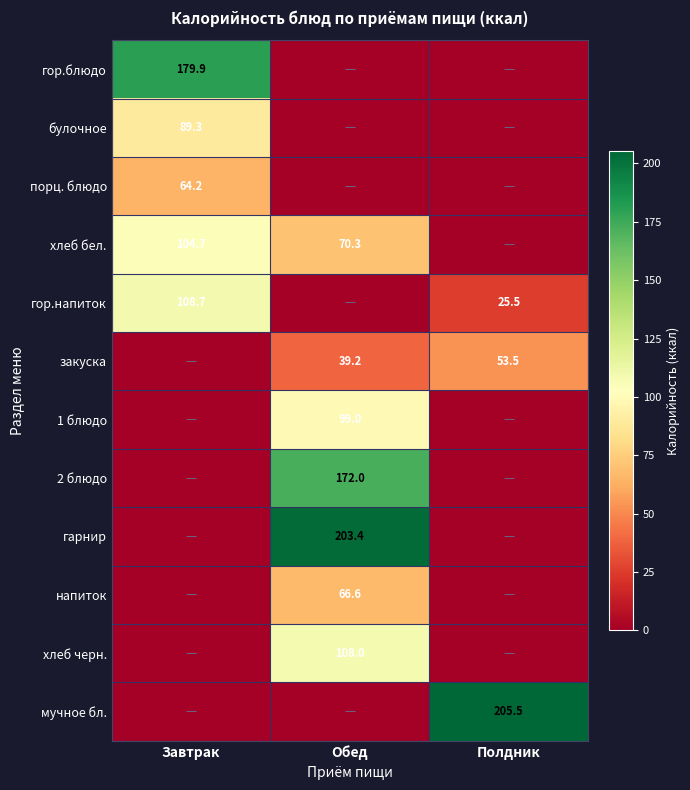

At how many categories does at least one series exceed 159?

3